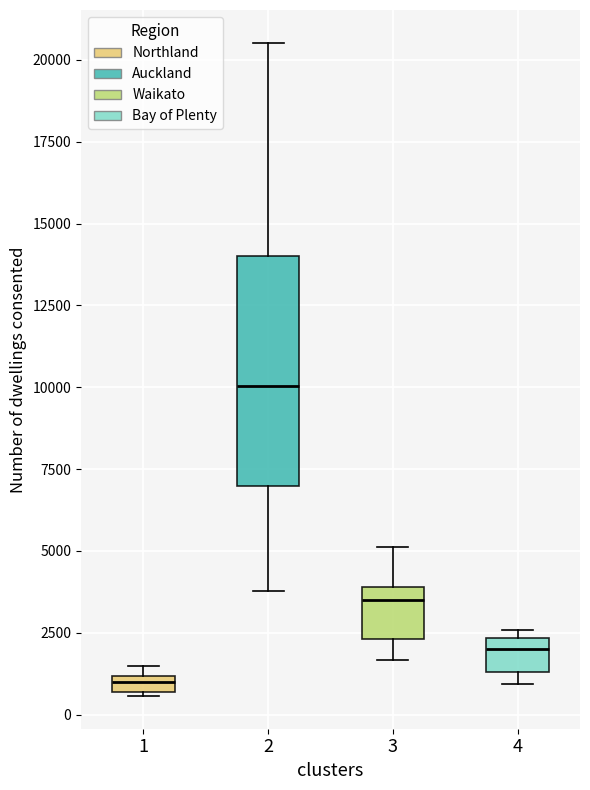

Comparing the boxes themselves (not the whiskers), which one is the tallest?

2